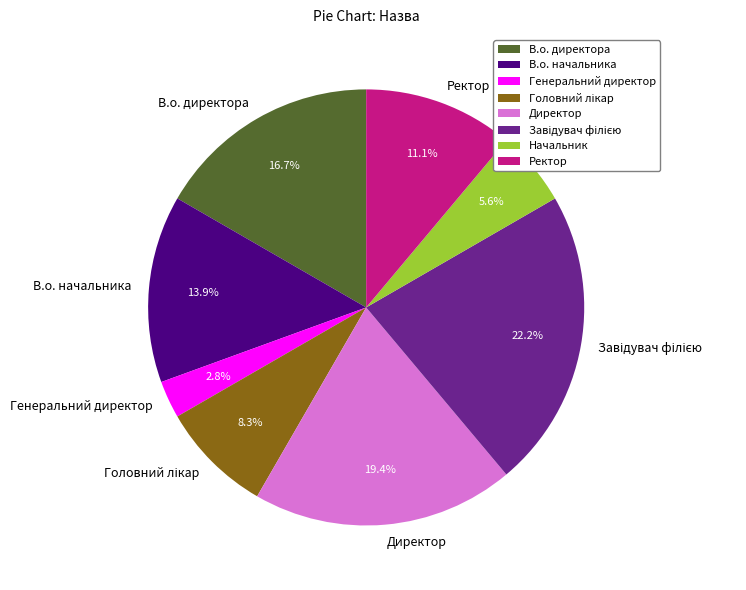

Count the number of slices in the pie.

8